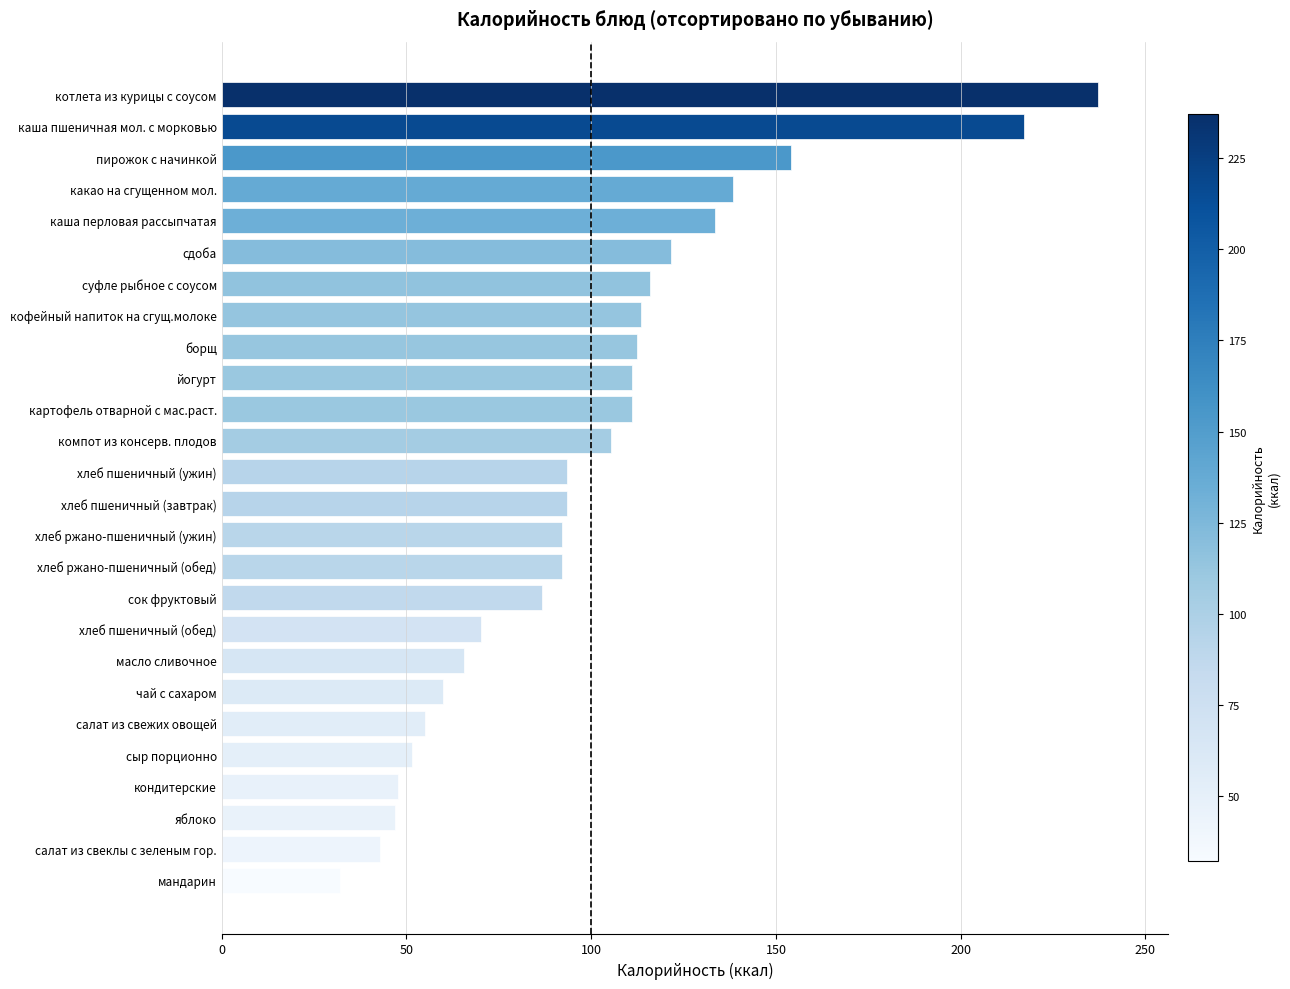

What is the maximum value shown in the chart?

237.2